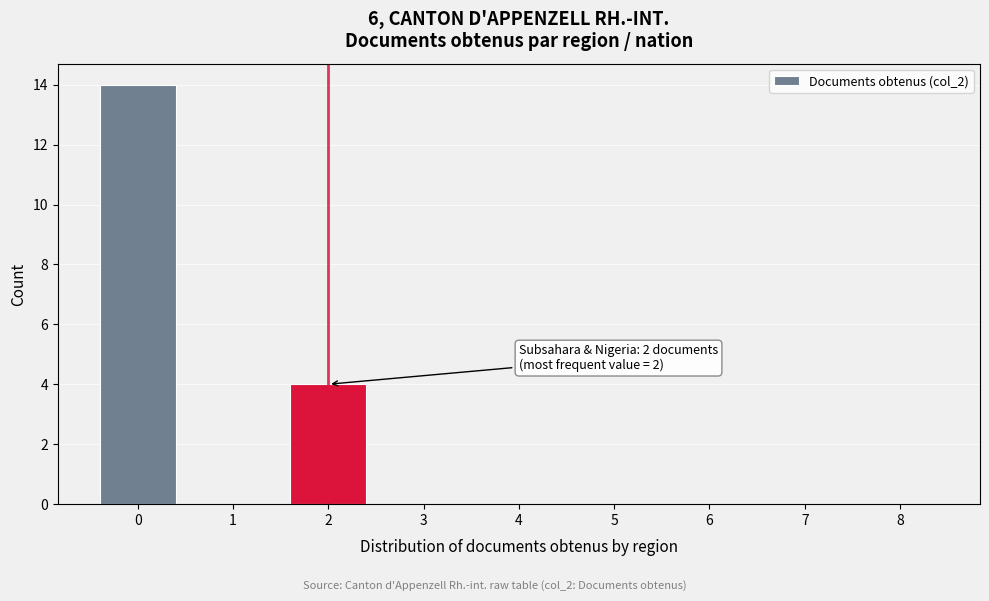

Reading left to right, what are all the values shown in this chart?

0=14	1=0	2=4	3=0	4=0	5=0	6=0	7=0	8=0